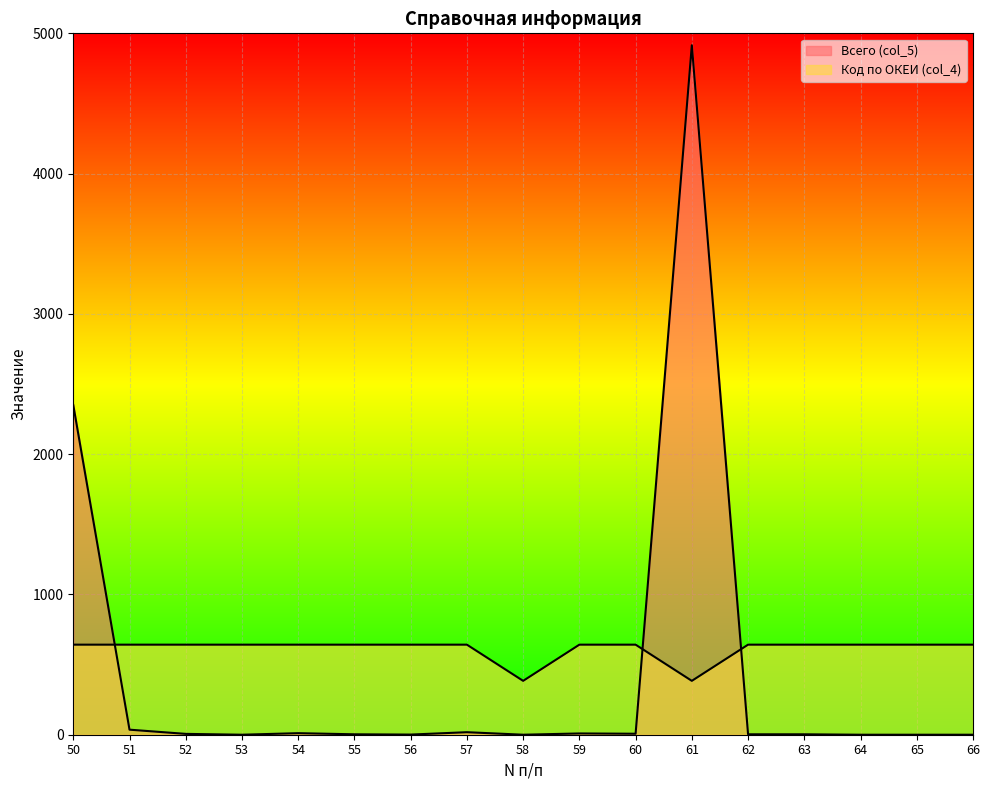

Reading left to right, extract all data points from this chart.

Всего (col_5): 2350.0	36.0	6.0	0.0	11.0	3.0	1.0	18.0	0.0	9.0	7.0	4915.0	3.0	3.0	0.0	0.0	0.0
Код по ОКЕИ (col_4): 642.0	642.0	642.0	642.0	642.0	642.0	642.0	642.0	384.0	642.0	642.0	384.0	642.0	642.0	642.0	642.0	642.0